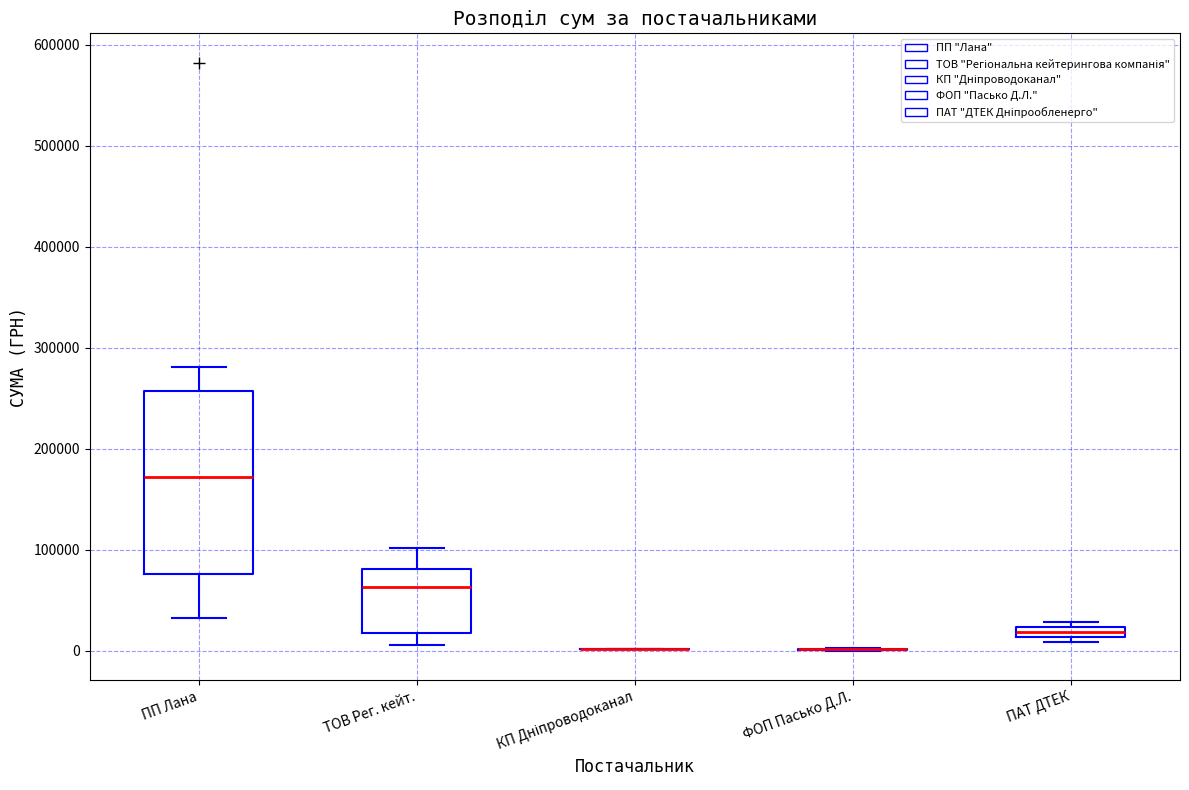

Comparing the boxes themselves (not the whiskers), which one is the tallest?

ПП Лана